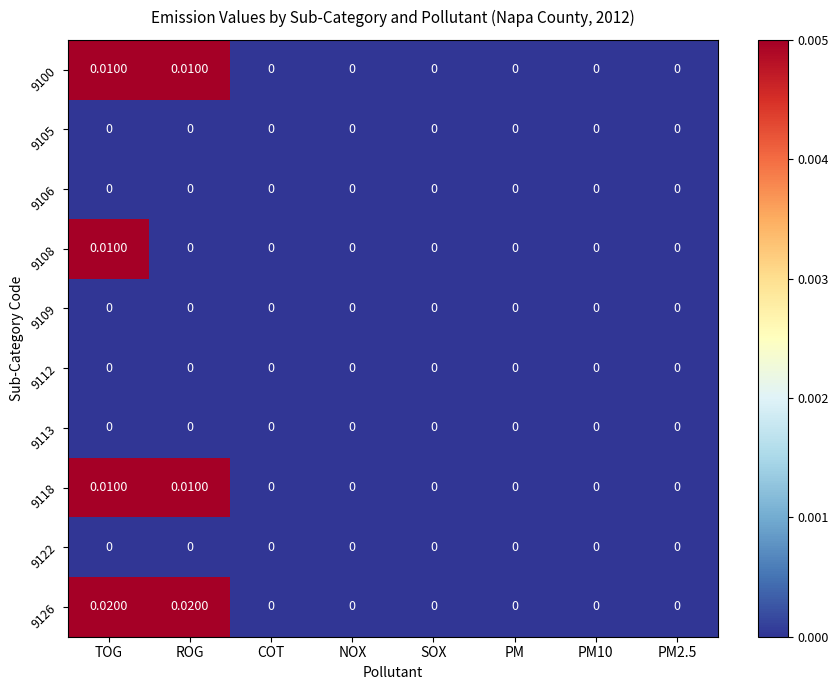

Count the number of categories in the chart.

8